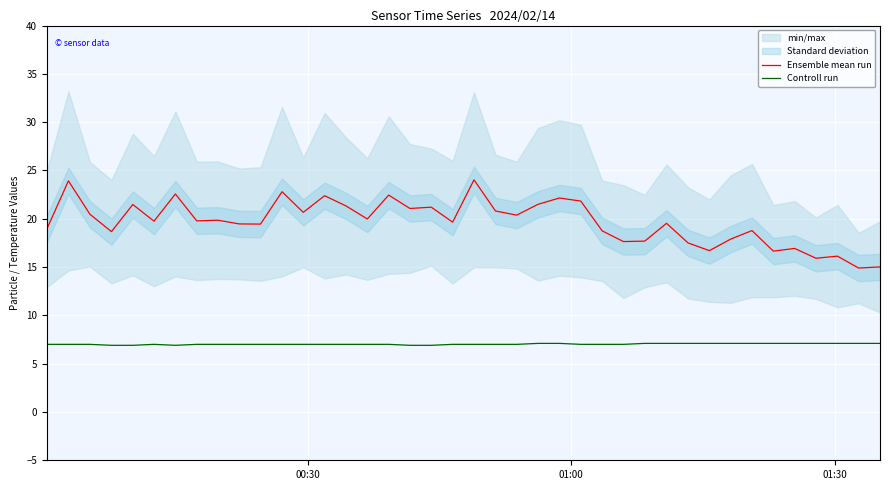

What is the difference between the maximum and minimum values in the Controll run series?

0.2